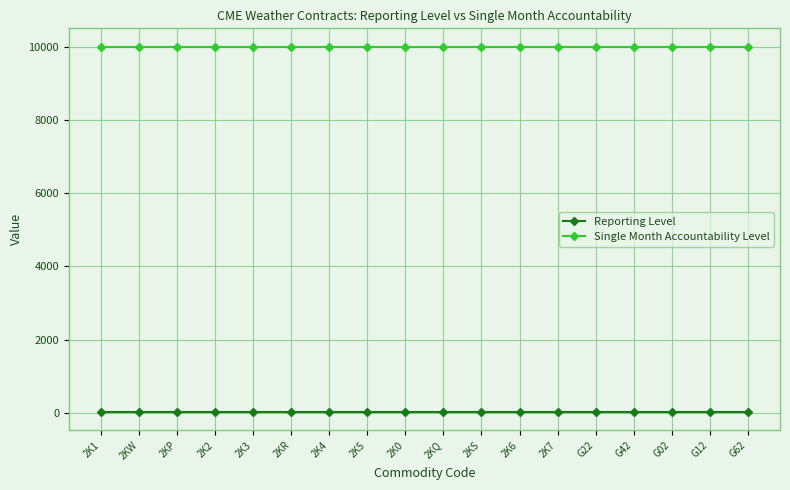

What is the average value of the Single Month Accountability Level series?

10000